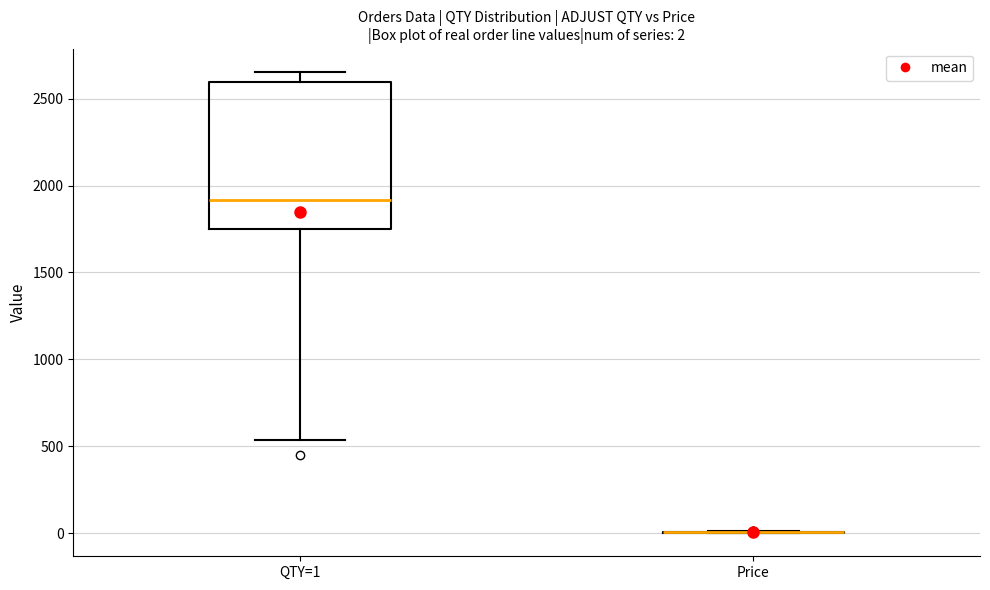

Comparing the boxes themselves (not the whiskers), which one is the tallest?

QTY=1